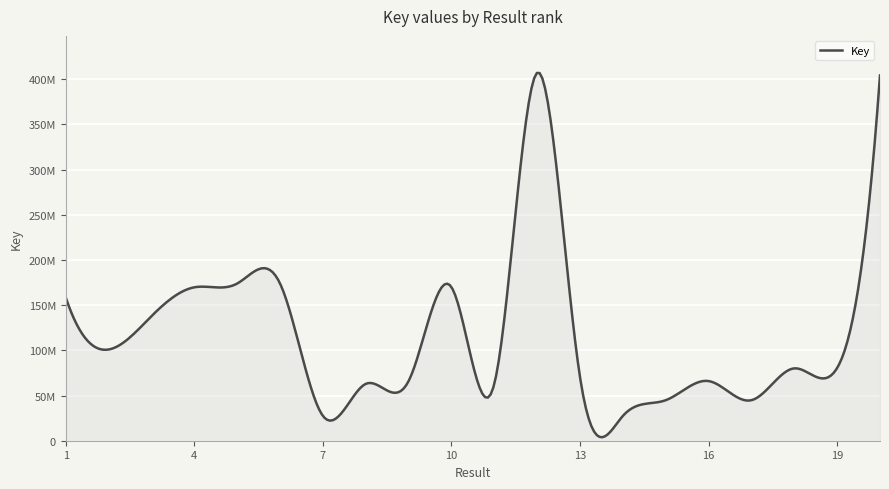

Which category has the lowest value across all series?

7